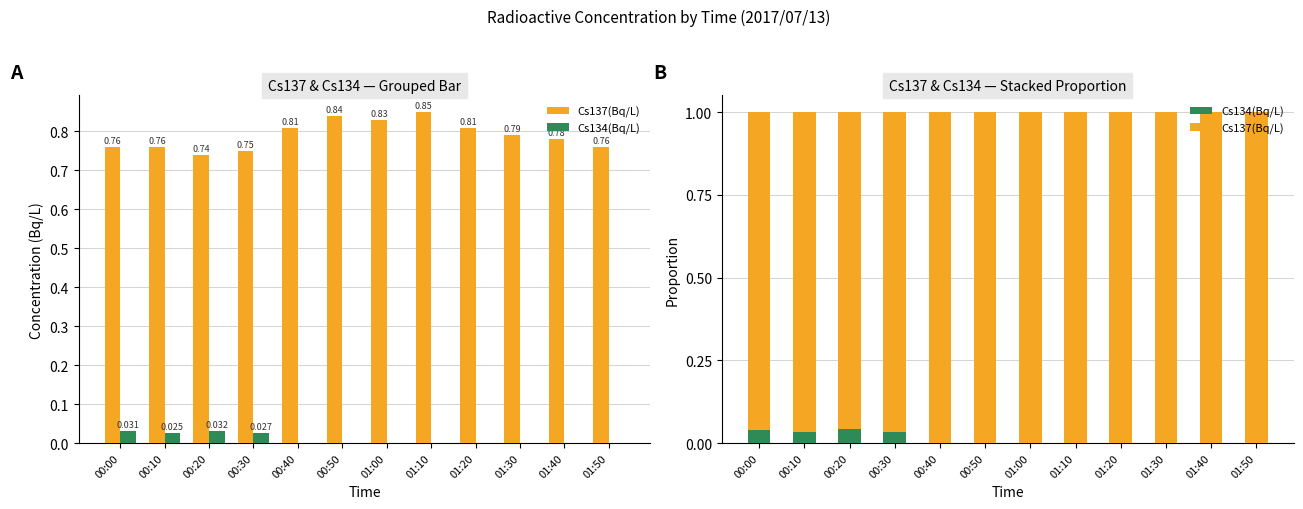

Which series has the widest spread of values?

Cs137(Bq/L)